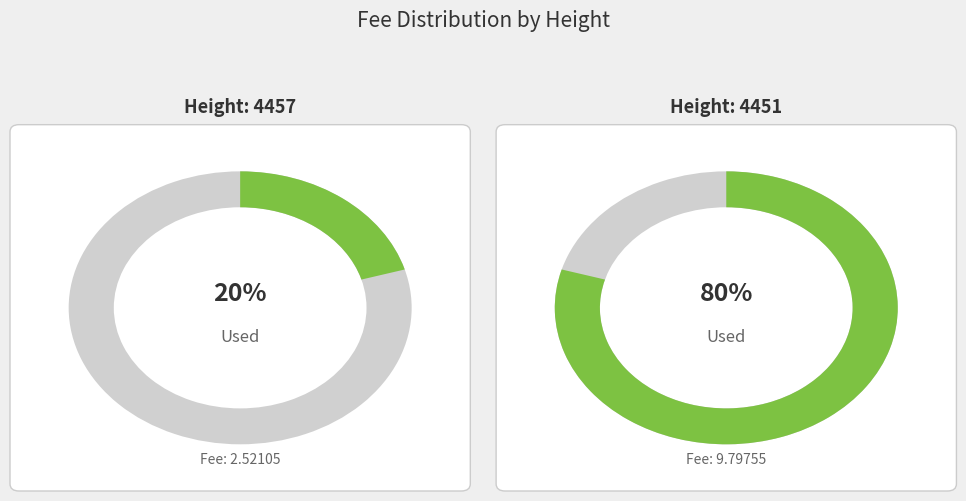

What percentage is the 4457 slice, to the nearest percent?

20%